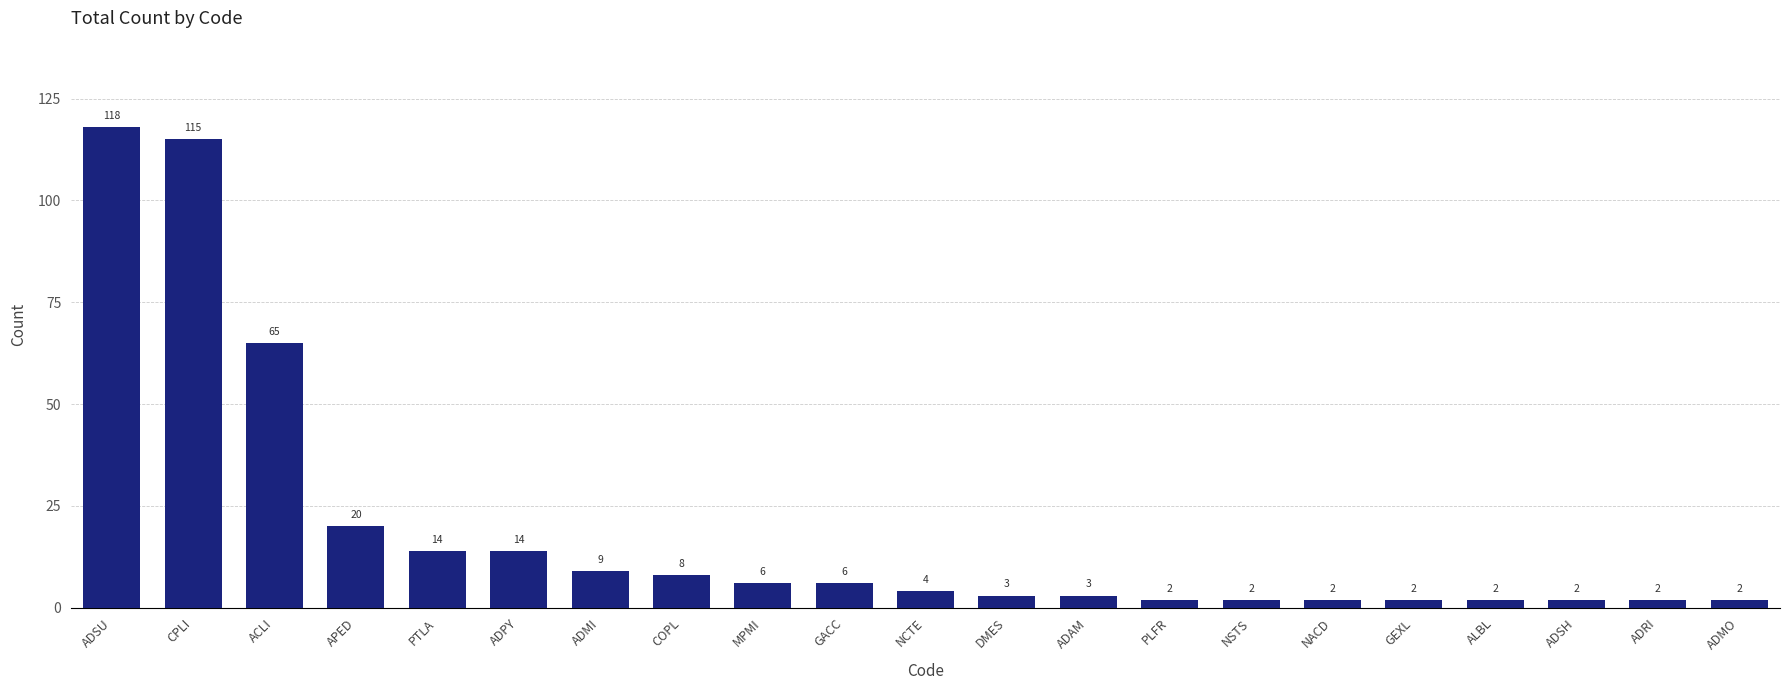

Where is the data nearest to the value 60?

ACLI